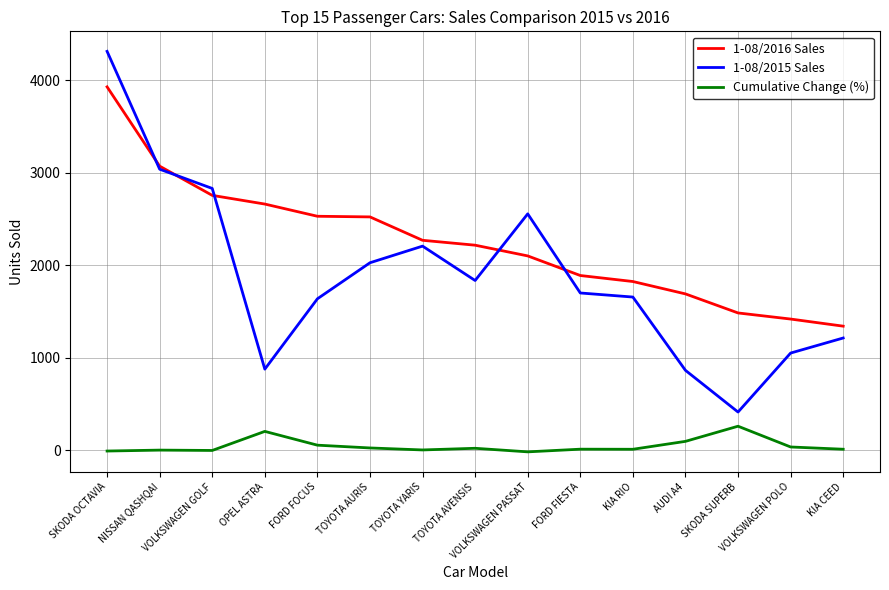

True or false: 1-08/2015 Sales and Cumulative Change (%) cross at least once.

False